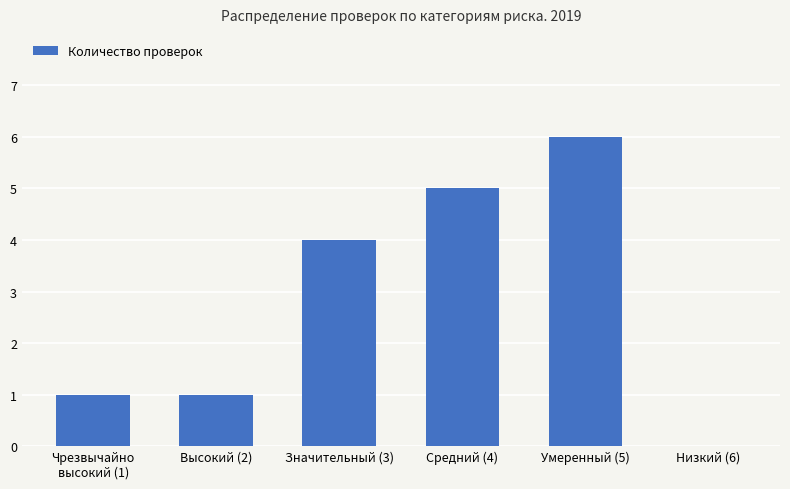

What is the change in value from Высокий (2) to Значительный (3)?

+3